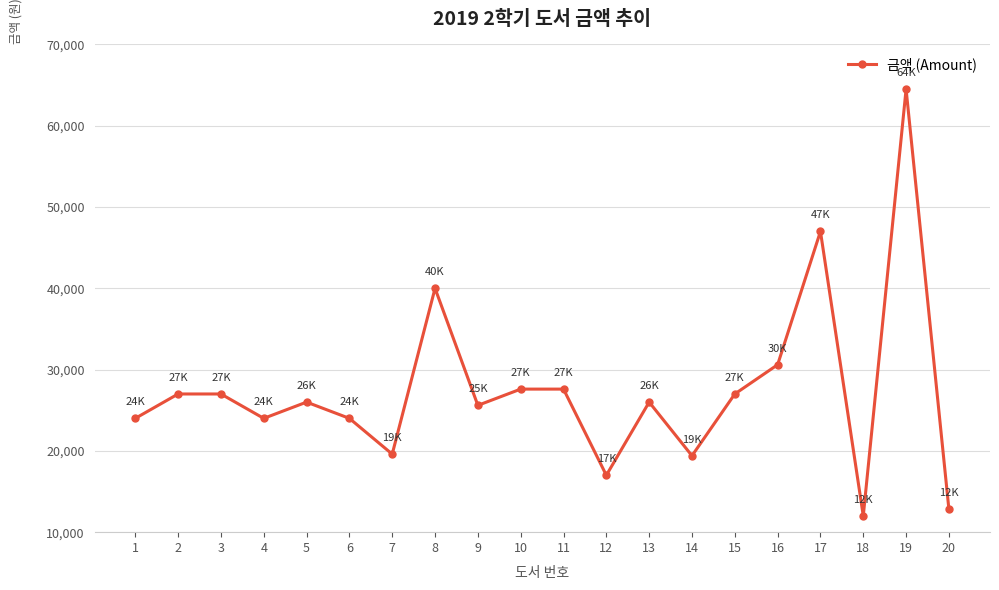

What is the minimum value shown in the chart?

12000